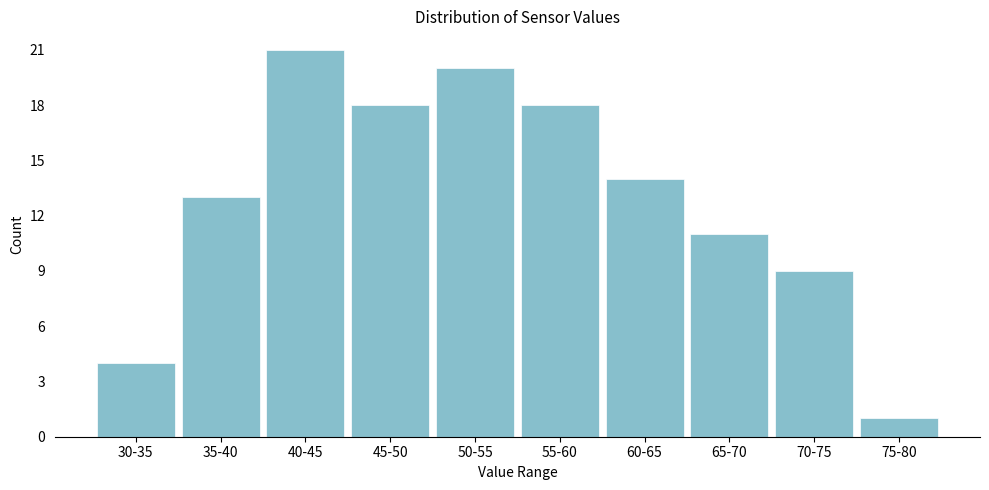

Reading left to right, extract all data points from this chart.

30-35=4	35-40=13	40-45=21	45-50=18	50-55=20	55-60=18	60-65=14	65-70=11	70-75=9	75-80=1